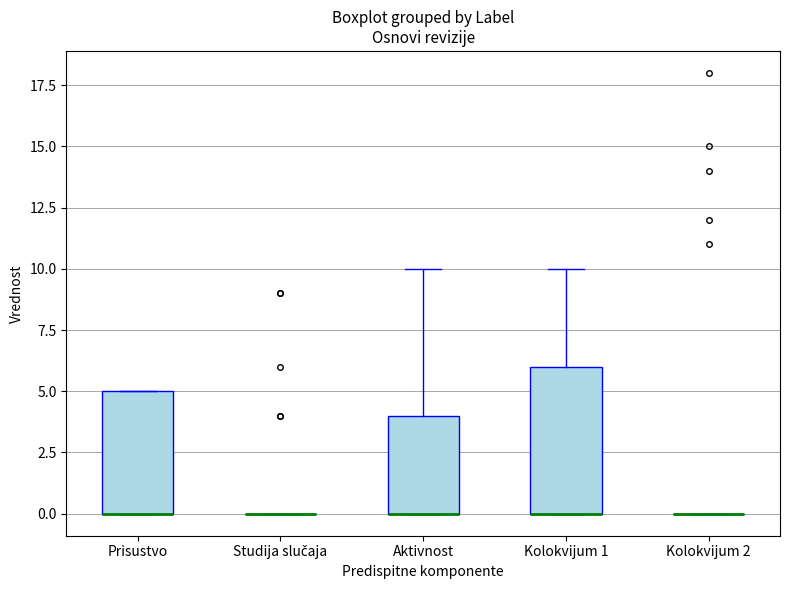

Reading left to right, read every box against the y-axis: the position of its median line, the range the box covers, and the ends of its whiskers. The values are not printed on the chart, so give them approximately, as read against the axis.

Prisustvo: median 0 (drawn on the box's lower edge), box 0 to 5, whiskers 0 to 5
Studija slučaja: box collapsed to a line at 0, whiskers 0 to 0
Aktivnost: median 0 (drawn on the box's lower edge), box 0 to 4, whiskers 0 to 10
Kolokvijum 1: median 0 (drawn on the box's lower edge), box 0 to 6, whiskers 0 to 10
Kolokvijum 2: box collapsed to a line at 0, whiskers 0 to 0